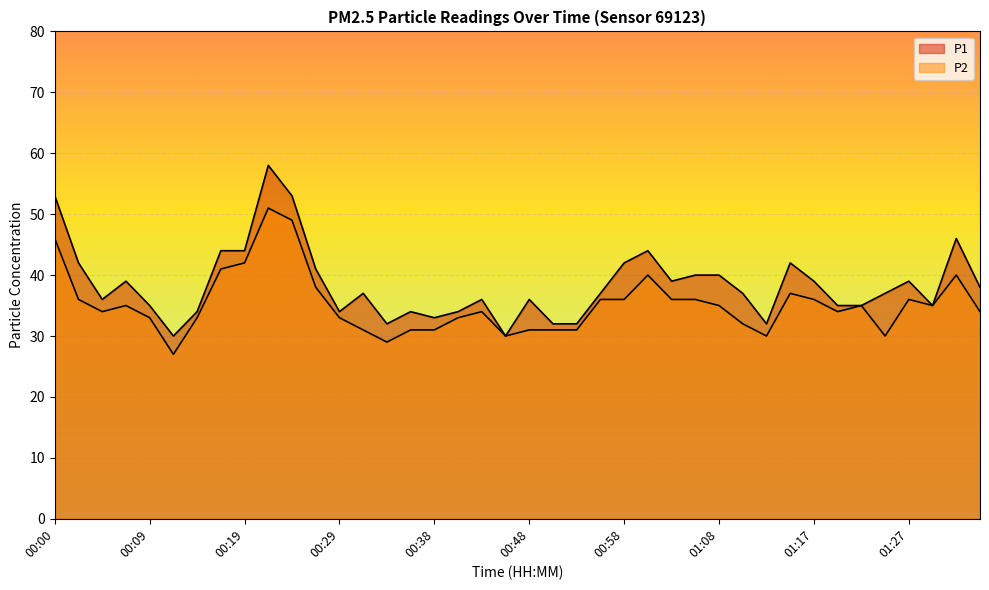

Which series has the largest range (max minus min)?

P1